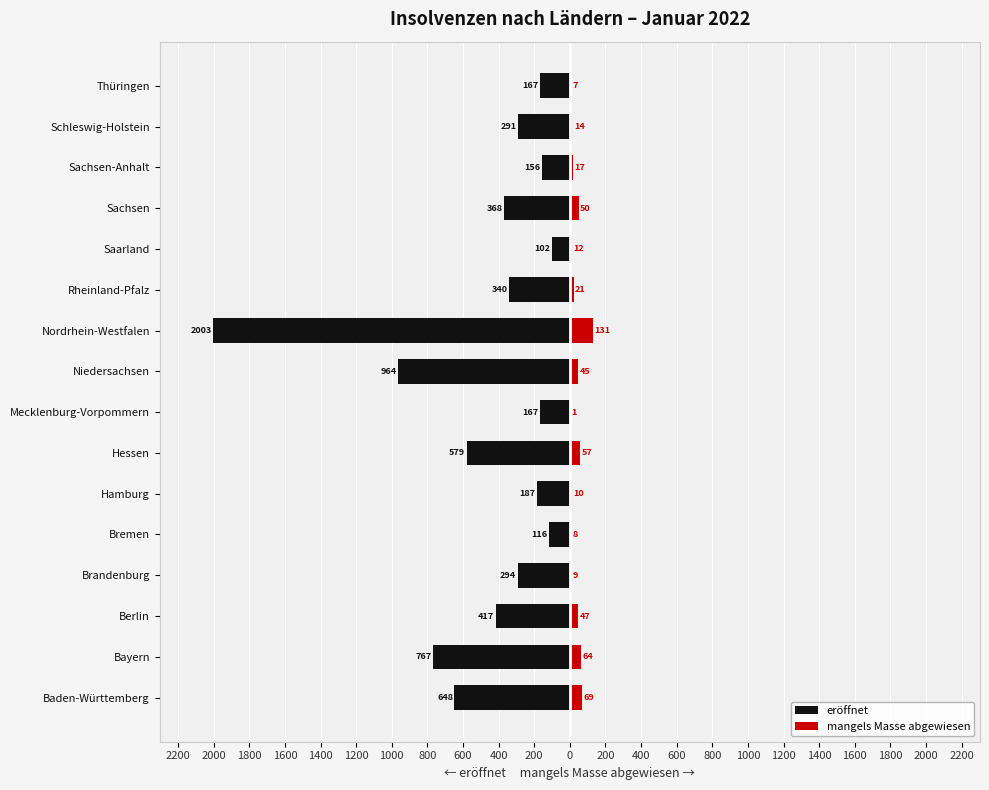

What is the value of the eröffnet bar at the 6th from the left?

-187